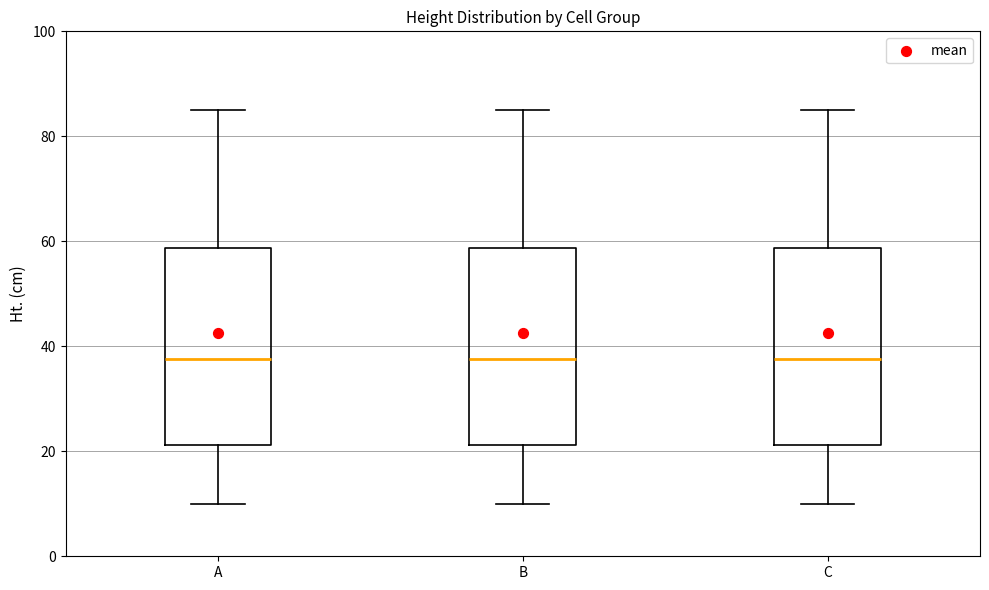

Where is the lower edge of the box for A on the y-axis? The values are not printed on the chart, so give them approximately, as read against the axis.

22